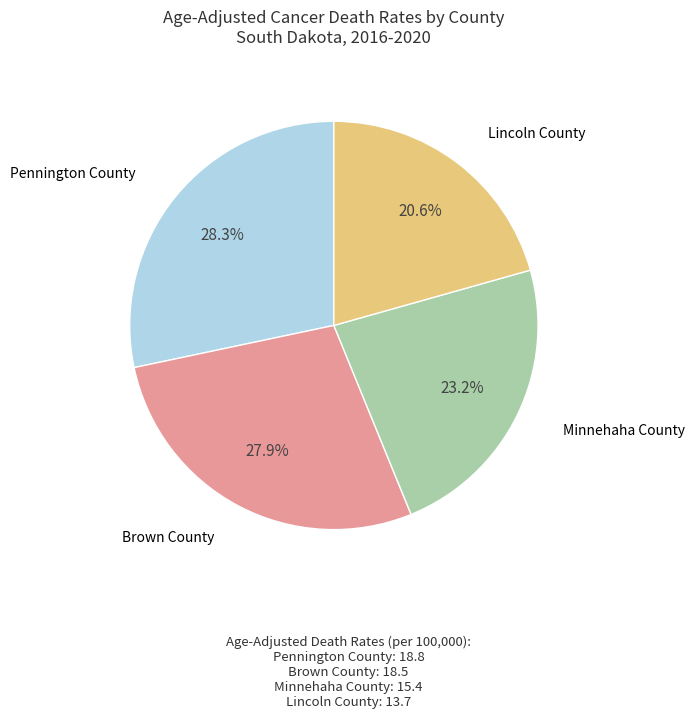

Does Pennington County account for over 50% of the chart?

No